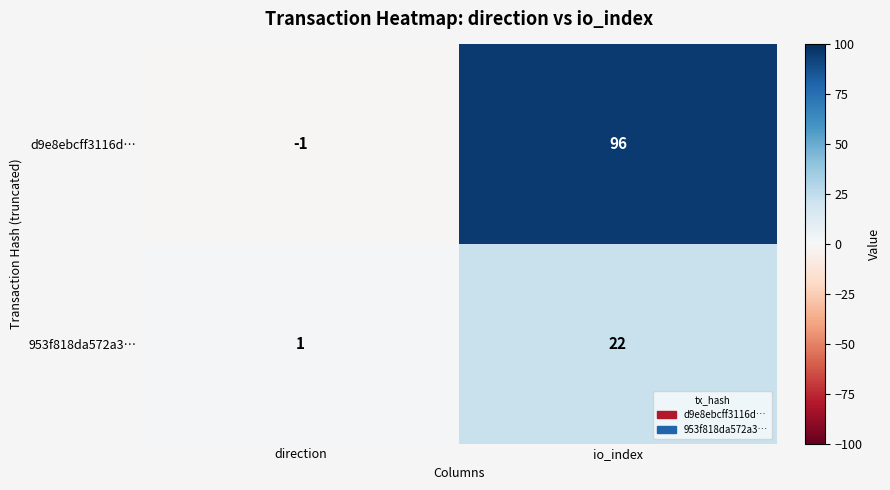

List the series in order of their peak value, highest first.

d9e8ebcff3116d…, 953f818da572a3…